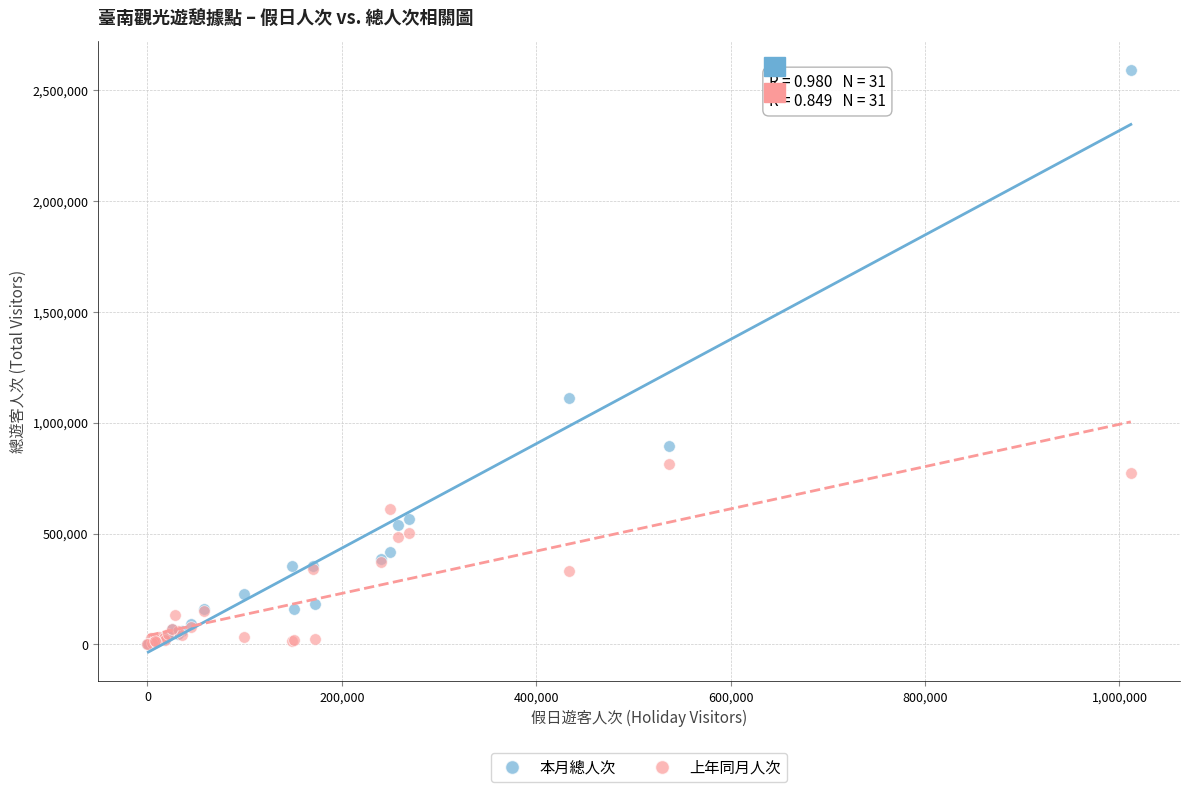

Across all series, what Y value is closest to 1294494?

1109566